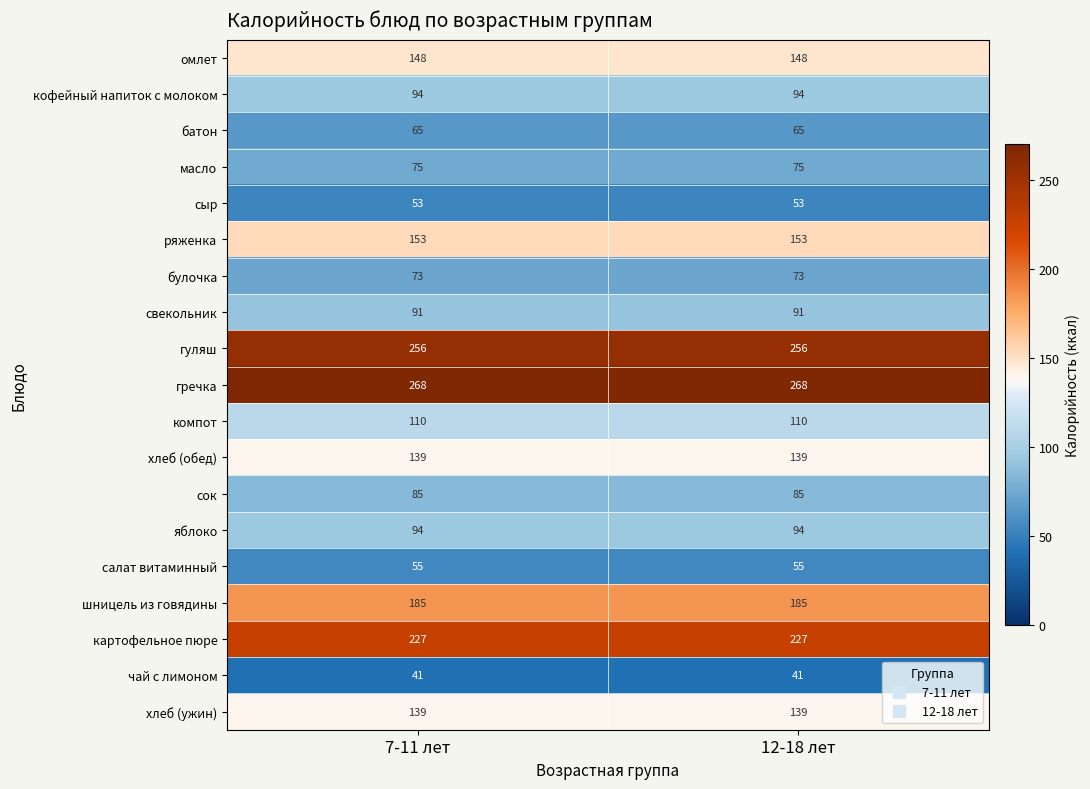

Is the value of картофельное пюре at 12-18 лет greater than the value of гречка at 7-11 лет?

No